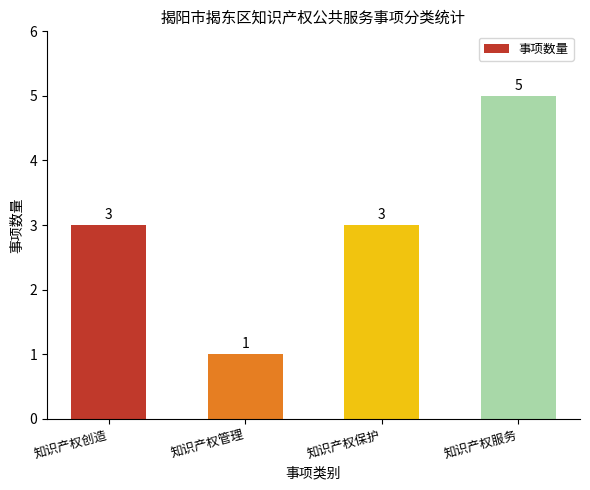

What is the change in value from 知识产权管理 to 知识产权服务?

+4